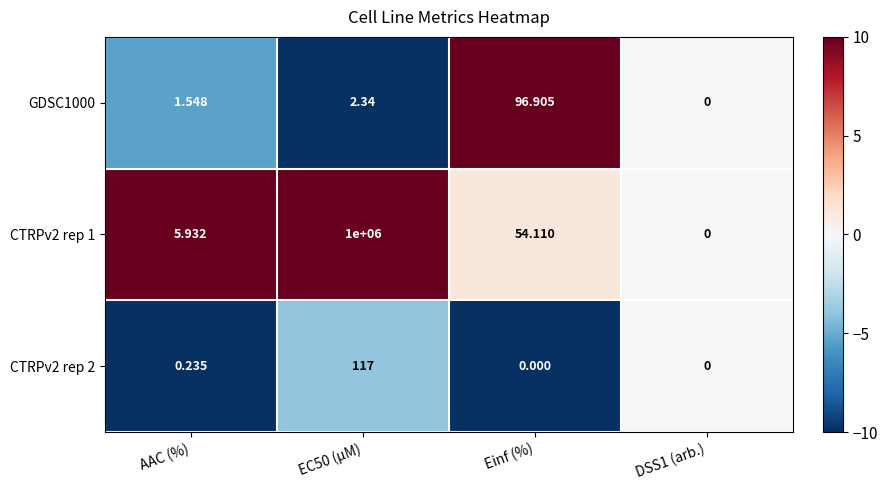

At which label does GDSC1000 reach its peak?

Einf (%)